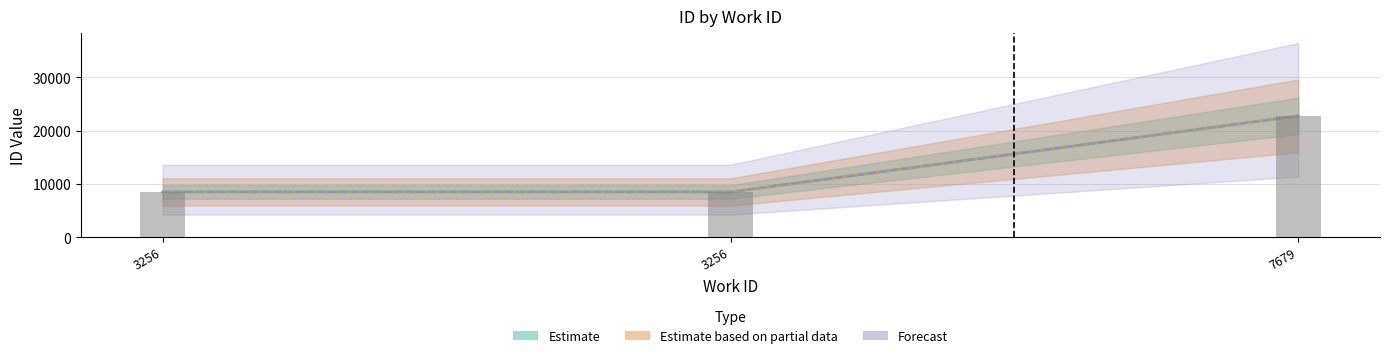

At which label is the value closest to 15647?

3256